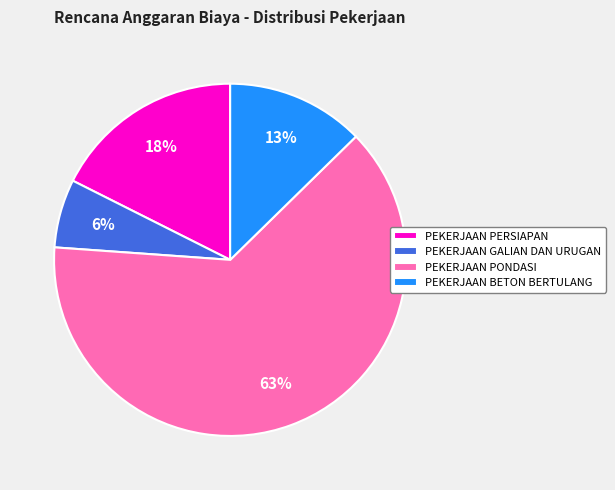

What is the majority slice?

PEKERJAAN PONDASI